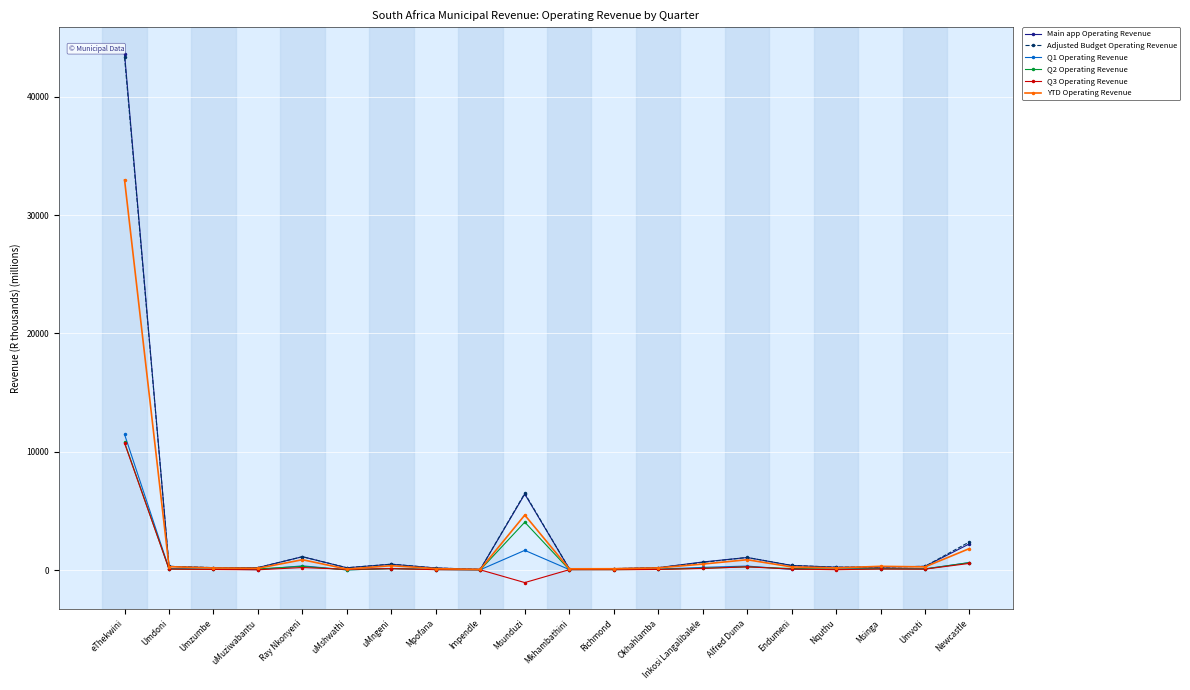

Where does the Q1 Operating Revenue series first go above 98?

eThekwini